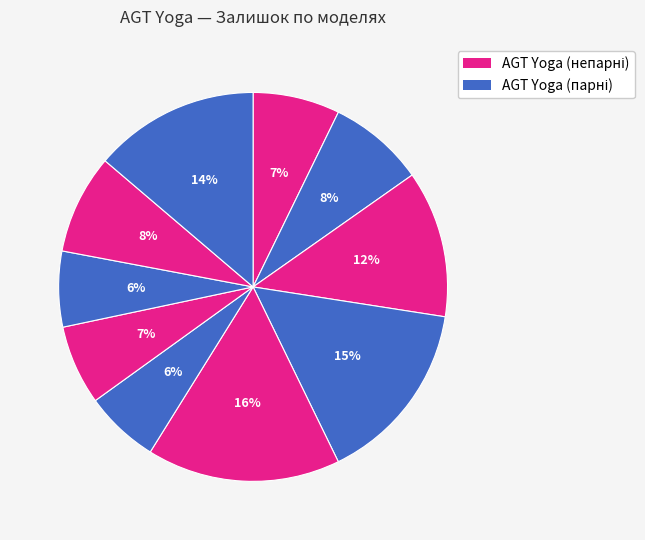

How many slices are in this pie chart?

10